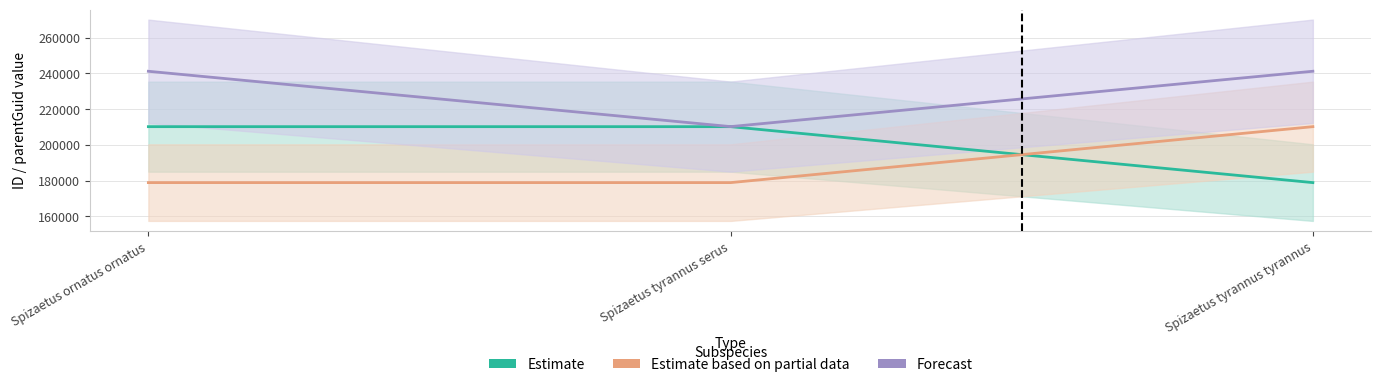

Reading left to right, list all the values displayed in this chart.

Estimate: 210161	210161	178817
Estimate based on partial data: 178817	178817	210161
Forecast: 241189	210187	241205